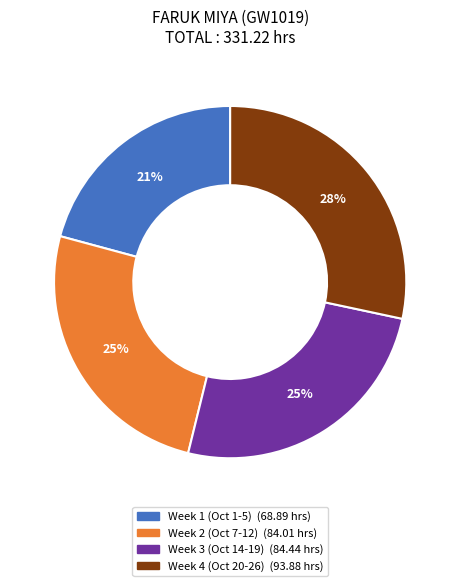

To the nearest percent, what is the average slice percentage?

25%